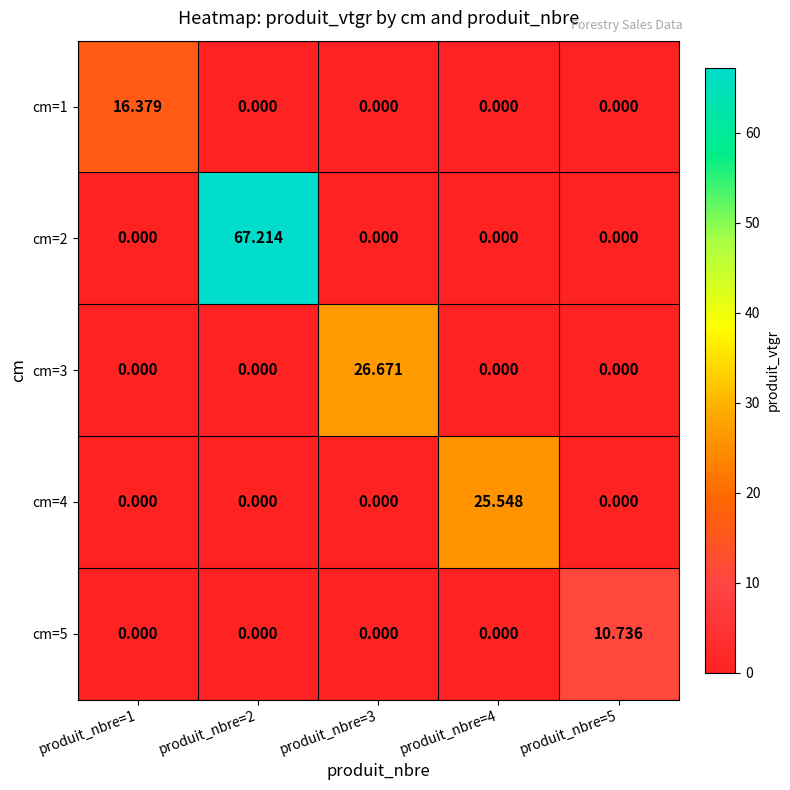

Which series has the largest range (max minus min)?

cm=2